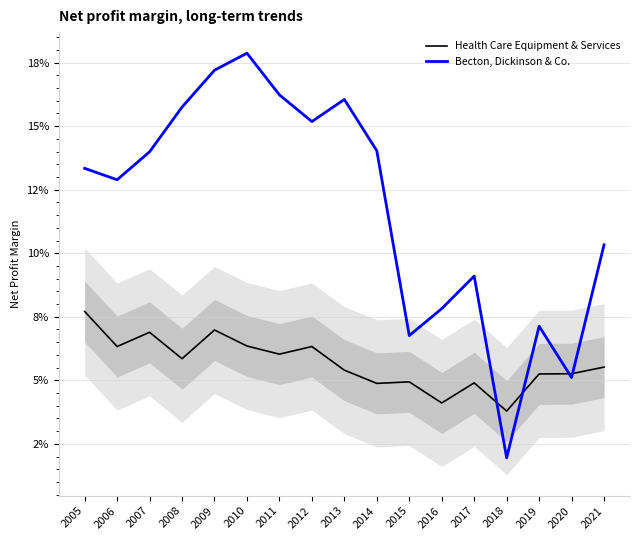

List the labels in order of Health Care Equipment & Services value, smallest first.

2018, 2016, 2014, 2017, 2015, 2019, 2020, 2013, 2021, 2008, 2011, 2006, 2012, 2010, 2007, 2009, 2005